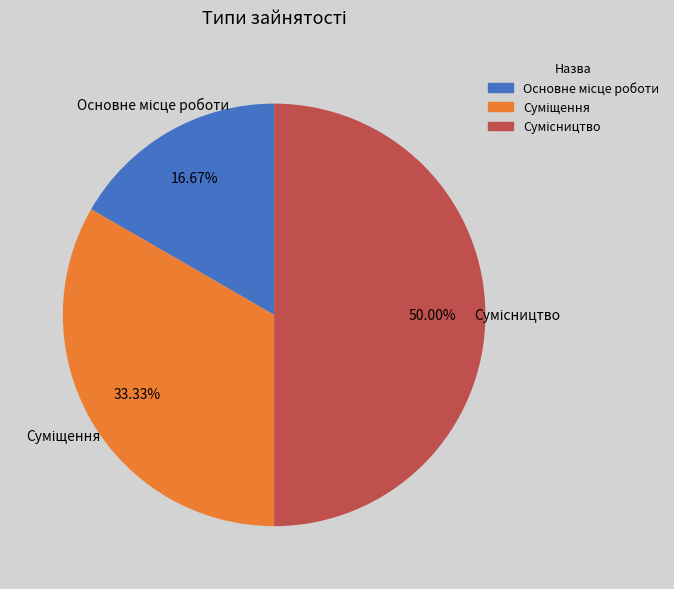

Is there any slice that represents more than half of the pie?

No